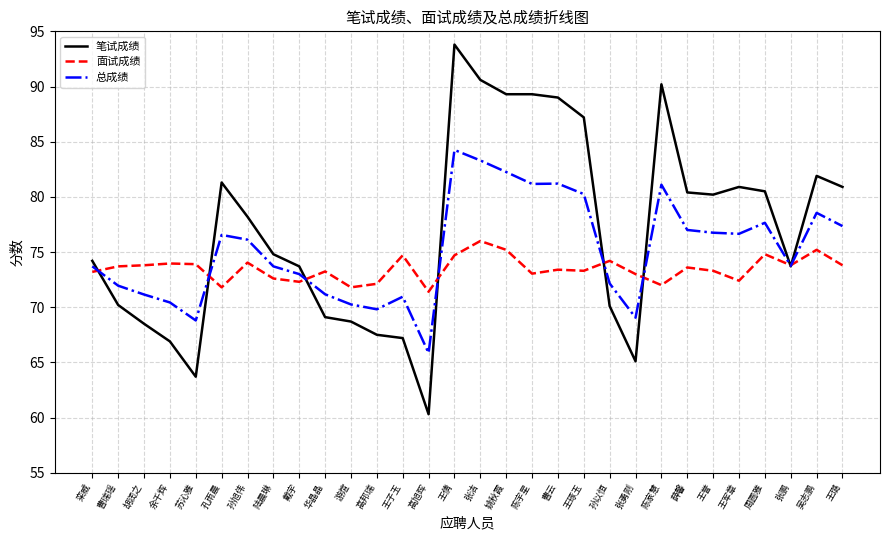

What is the difference between the highest and lowest values at 张勇刚?

7.9